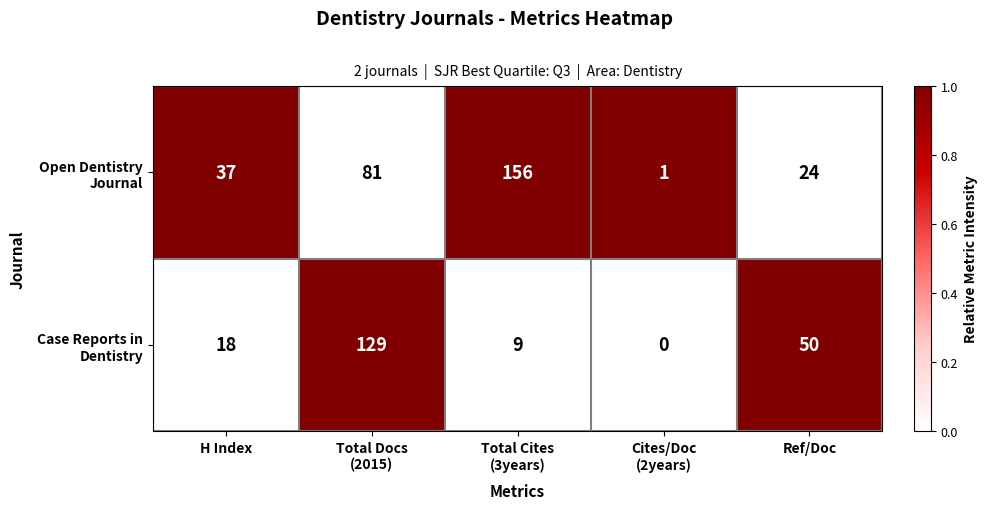

What is the maximum value shown in the chart?

156